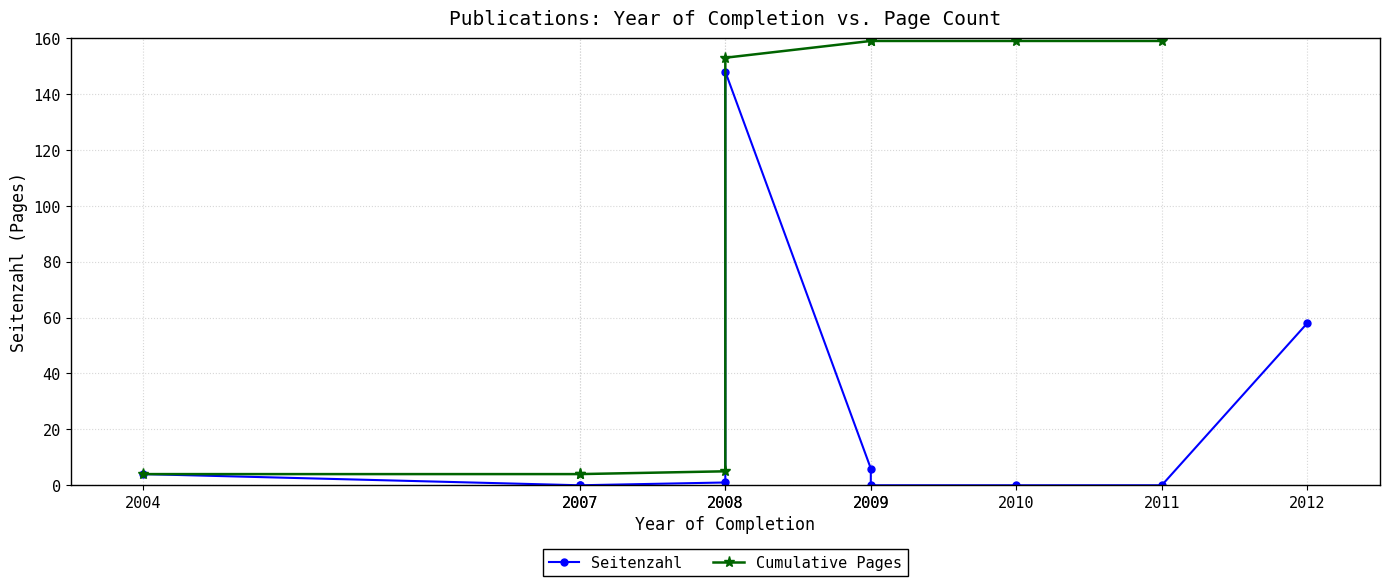

Does the chart display data point markers on the line(s)?

Yes